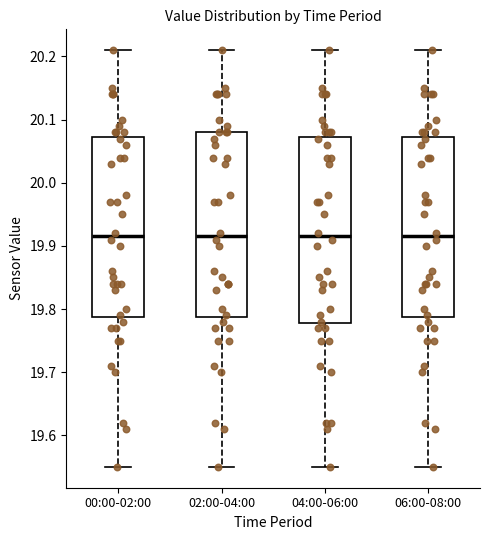

Reading left to right, transcribe this box plot: for each box, give where its median line is, the range the box spans, and where its two whiskers end, as read against the y-axis. The values are not printed on the chart, so give them approximately, as read against the axis.

00:00-02:00: median 19.92, box 19.79 to 20.07, whiskers 19.55 to 20.21
02:00-04:00: median 19.92, box 19.79 to 20.08, whiskers 19.55 to 20.21
04:00-06:00: median 19.92, box 19.78 to 20.07, whiskers 19.55 to 20.21
06:00-08:00: median 19.92, box 19.79 to 20.07, whiskers 19.55 to 20.21